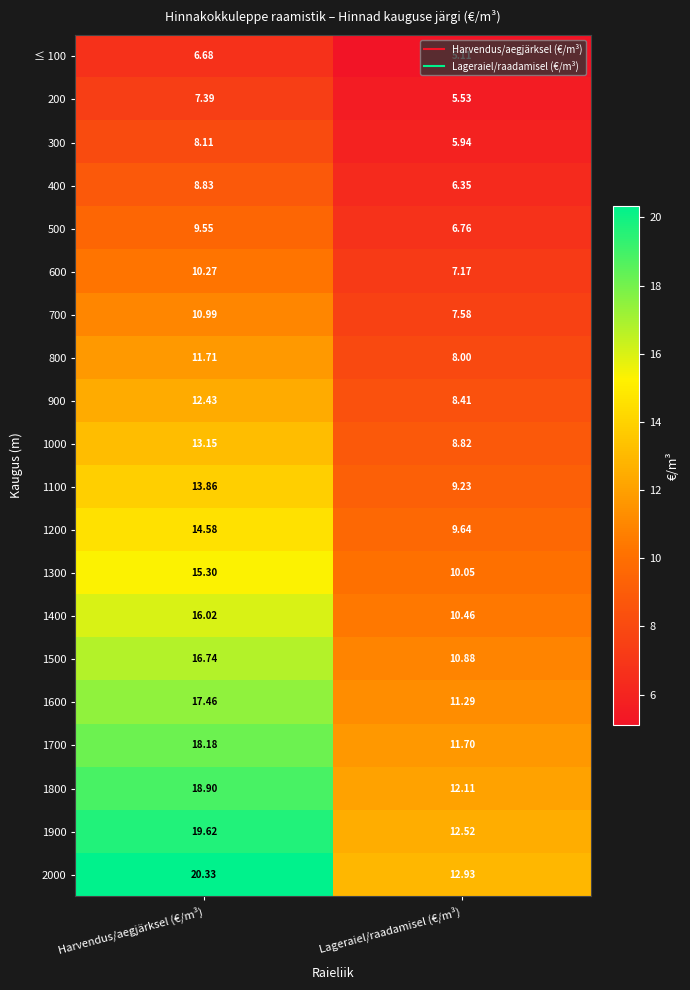

Which category has the highest value in the 900 series?

Harvendus/aegjärksel (€/m³)